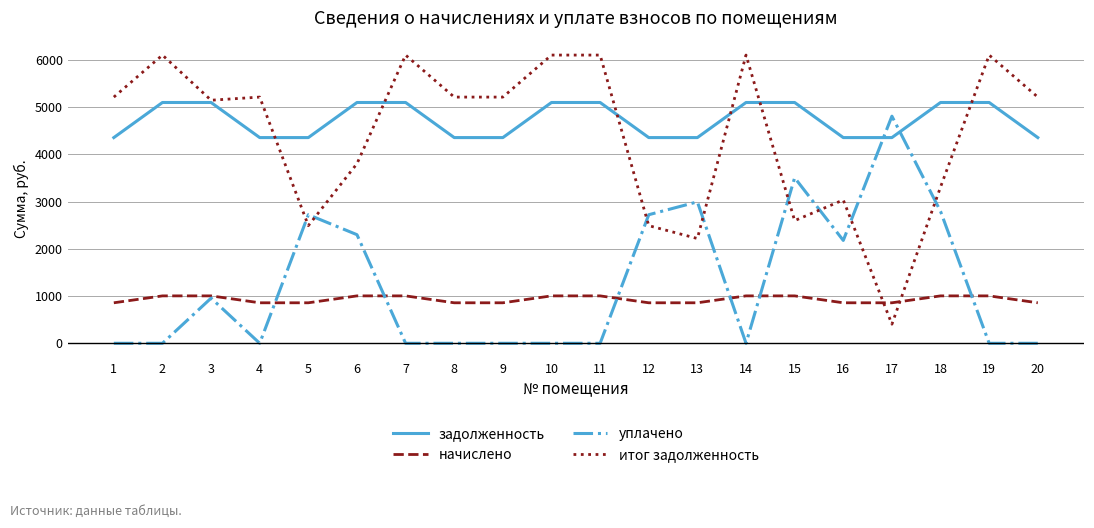

What is the approximate value of задолженность at 9?

4354.6